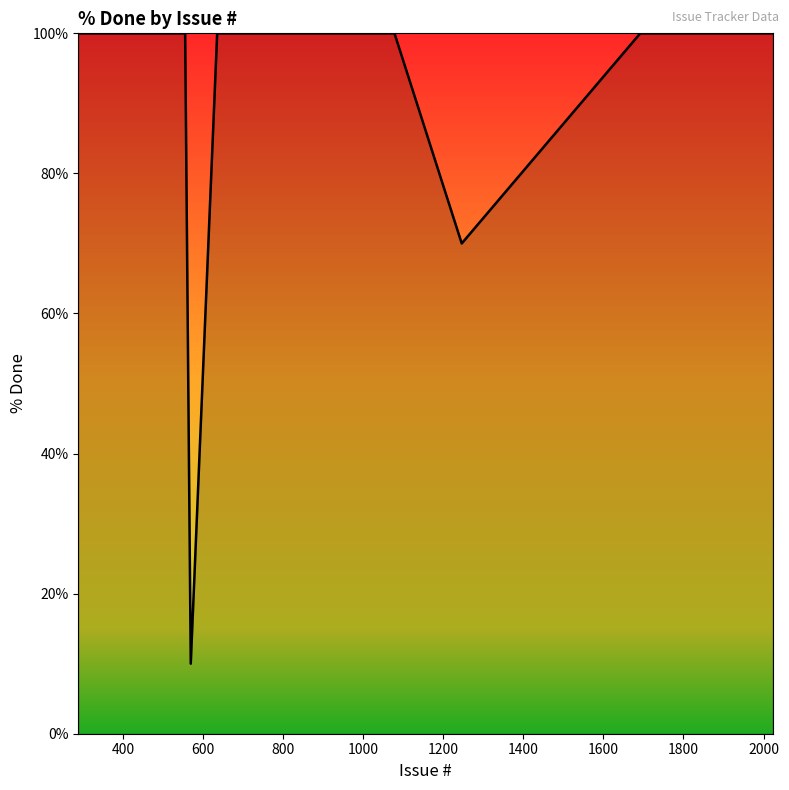

How many distinct data groups are displayed?

1